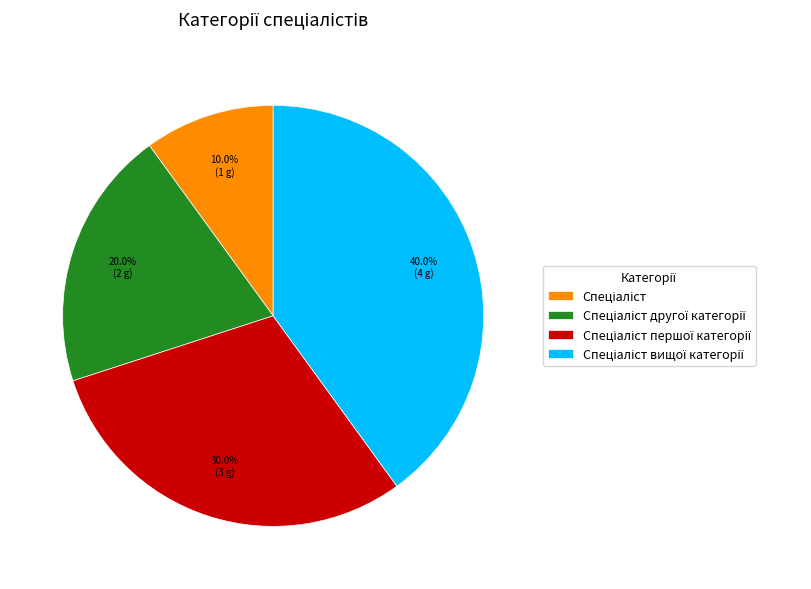

Does any single category account for the majority?

No